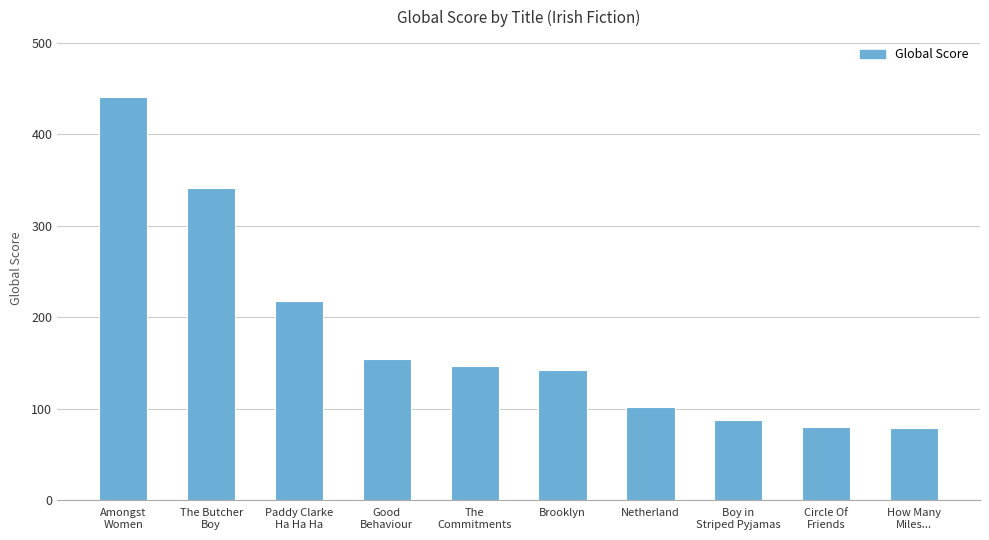

Where is the data nearest to the value 259?

Paddy Clarke
Ha Ha Ha